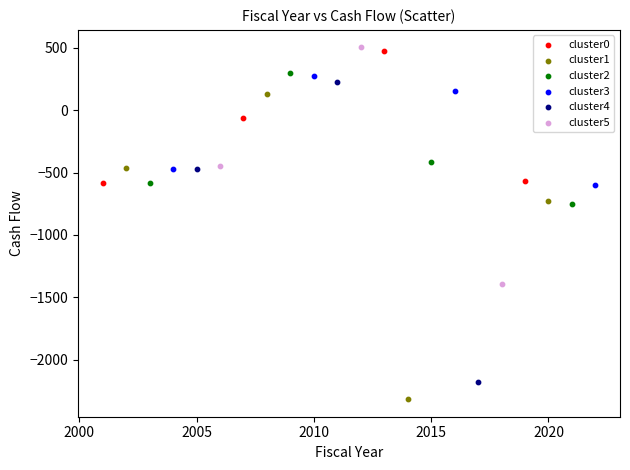

Which series reaches the minimum Y coordinate?

cluster1